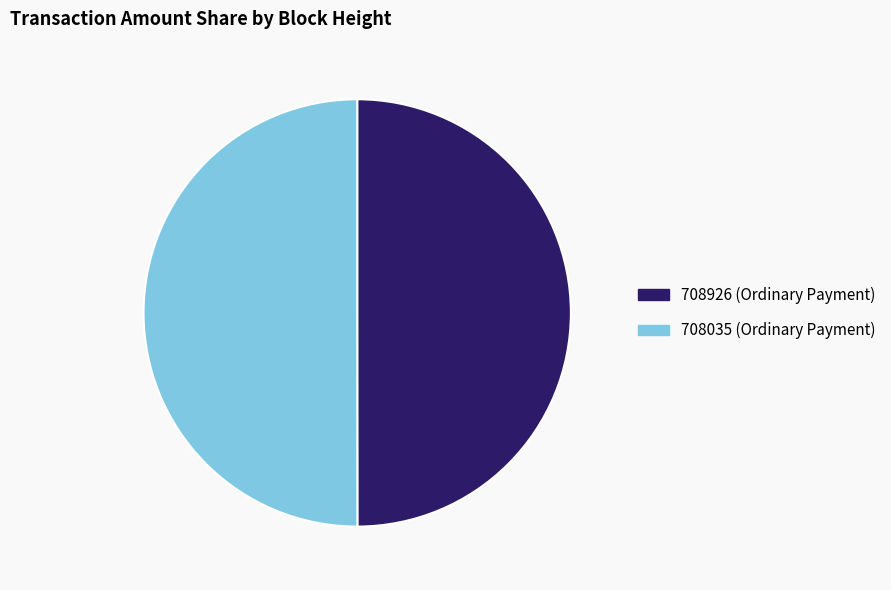

True or false: 708926 accounts for 50% of the total.

True